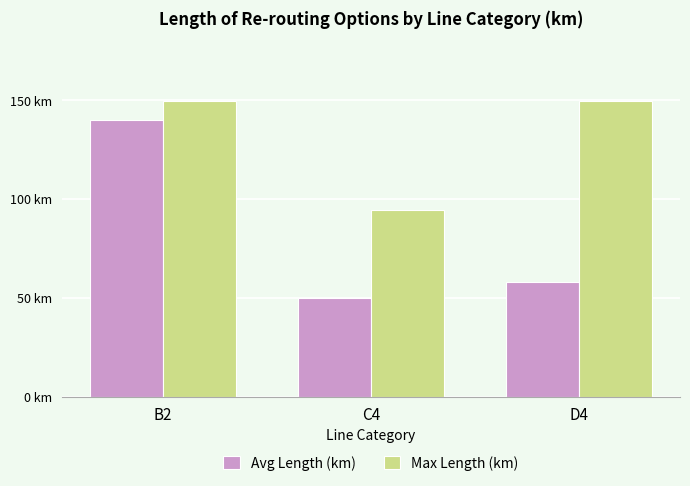

What position from the right is B2?

3